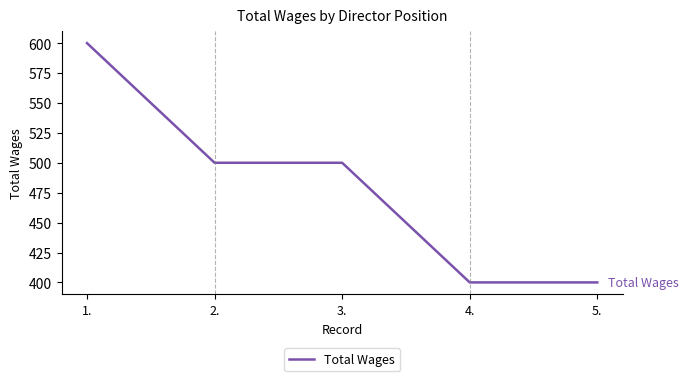

What is the average value?

480